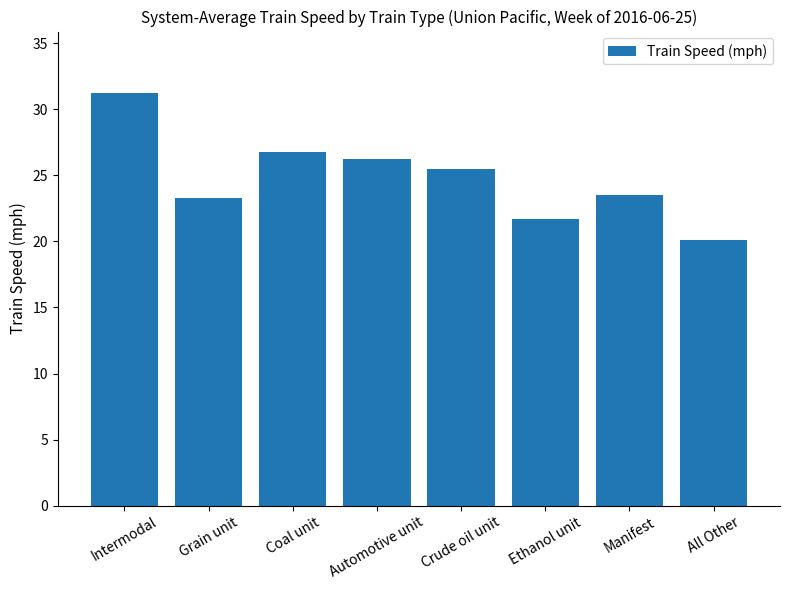

The value at Crude oil unit is 43.9. True or false?

False